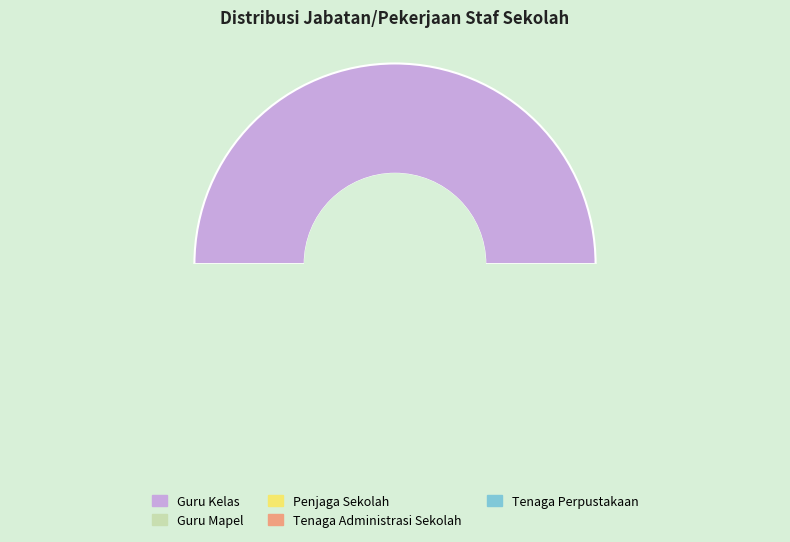

Rank the categories by value from lowest to highest.

Penjaga Sekolah, Tenaga Administrasi Sekolah, Tenaga Perpustakaan, Guru Mapel, Guru Kelas